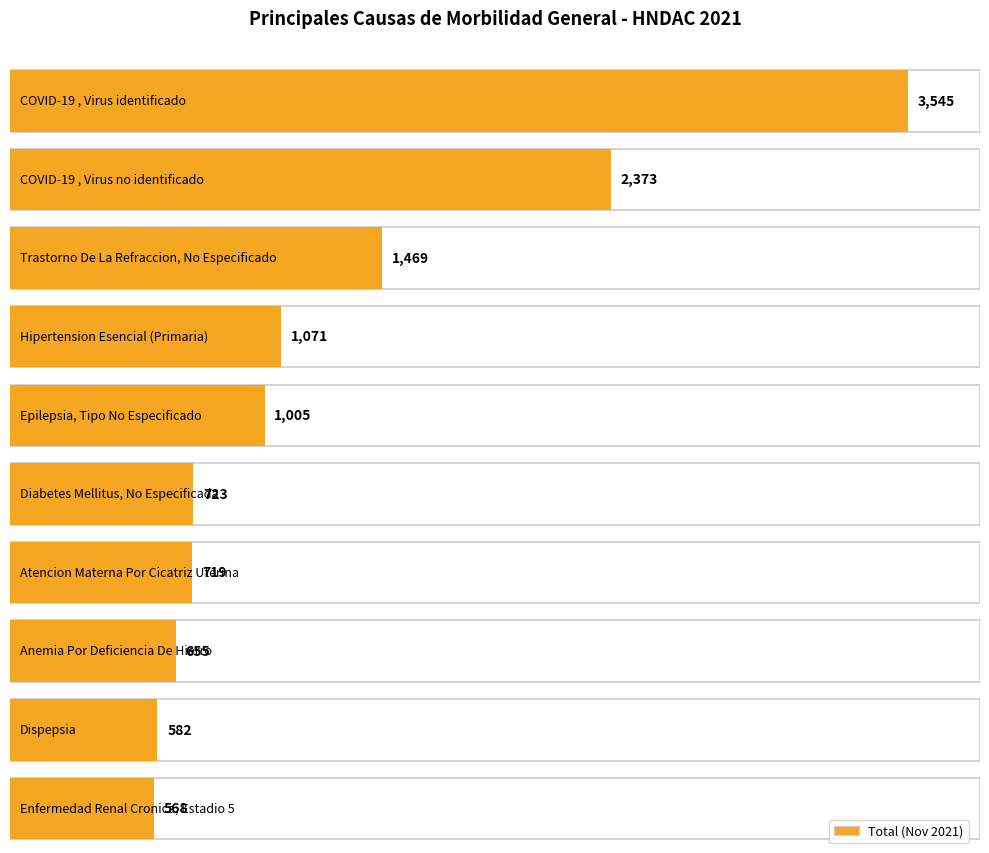

What is the minimum value shown in the chart?

568